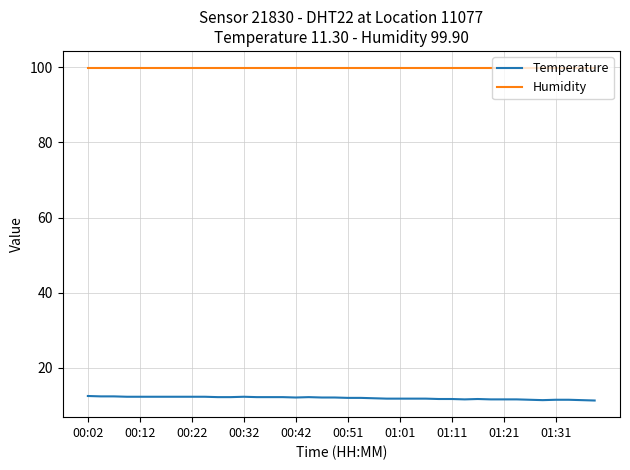

Which series has the largest total across all categories?

Humidity